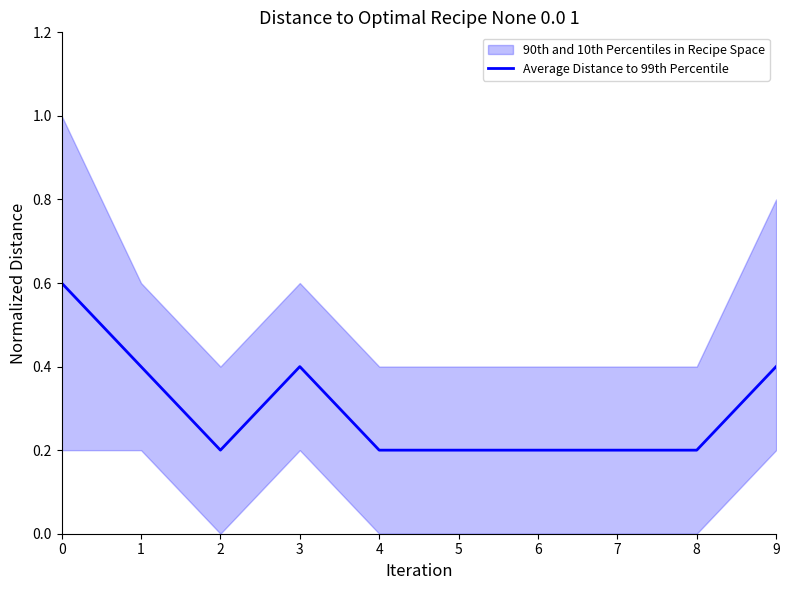

At which category does the chart reach its minimum across all series?

2